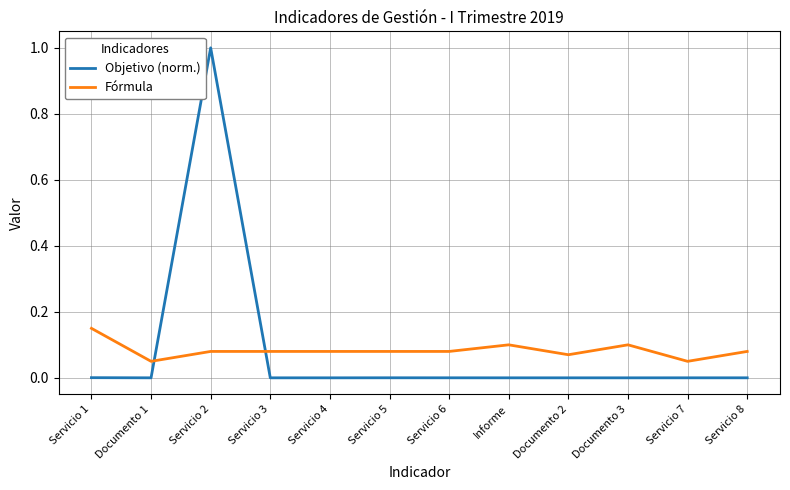

What is the maximum value shown in the chart?

1.0